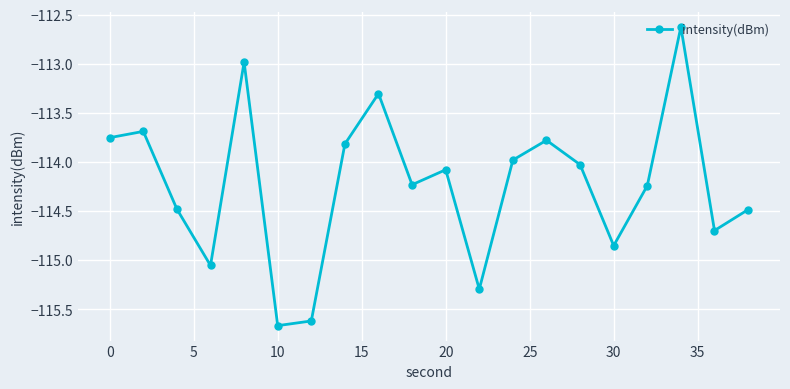

What is the minimum value shown in the chart?

-115.7